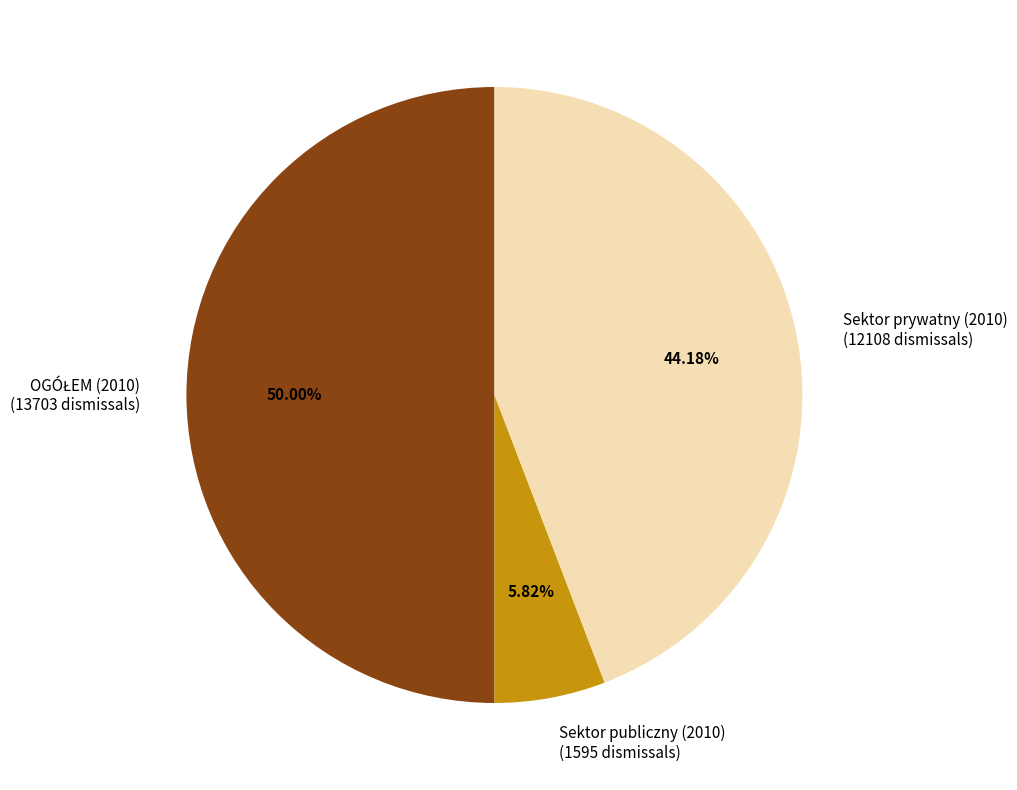

True or false: Sektor prywatny (2010) accounts for 52% of the total.

False